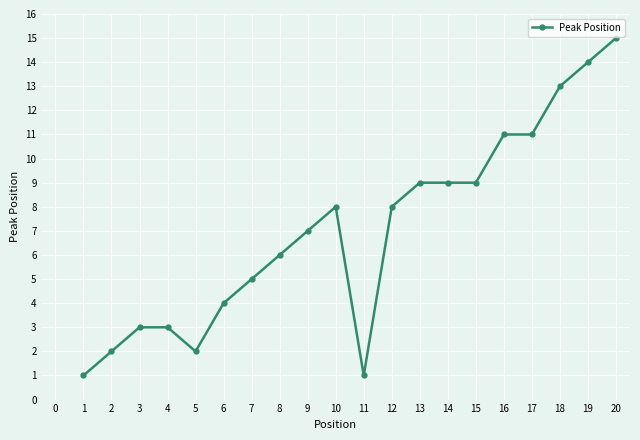

The chart shows a value of 2 at 2. True or false?

True